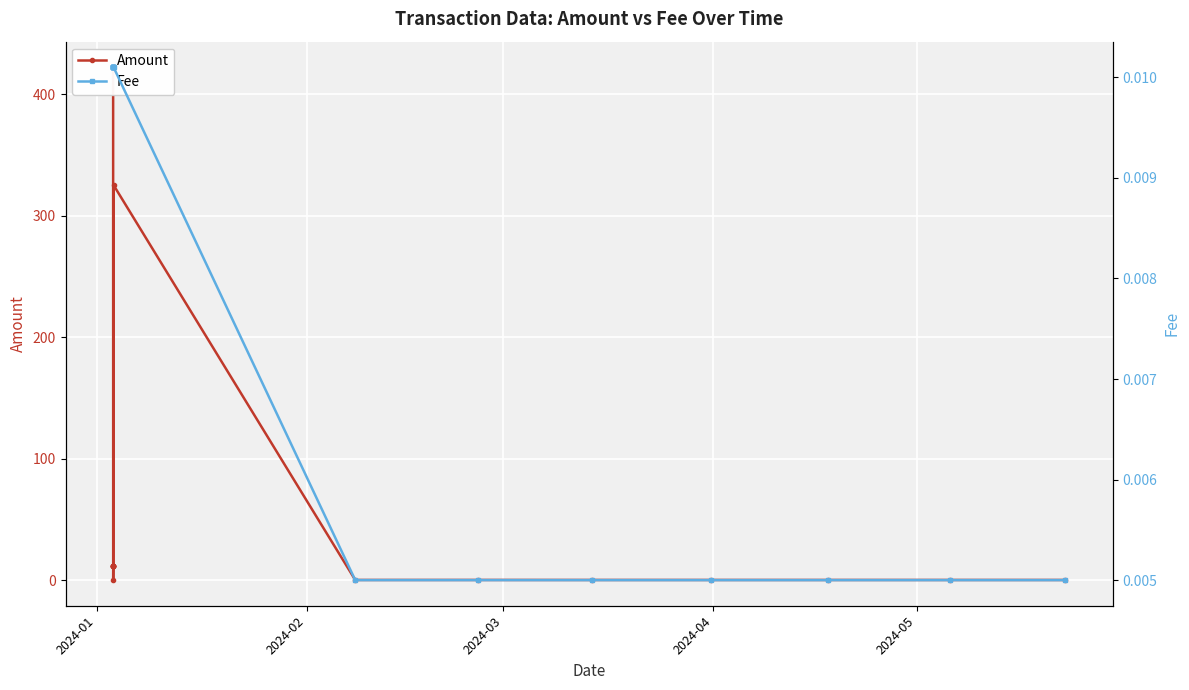

Is the value of Amount at 2024-04 greater than the value of Fee at 2024-05?

Yes